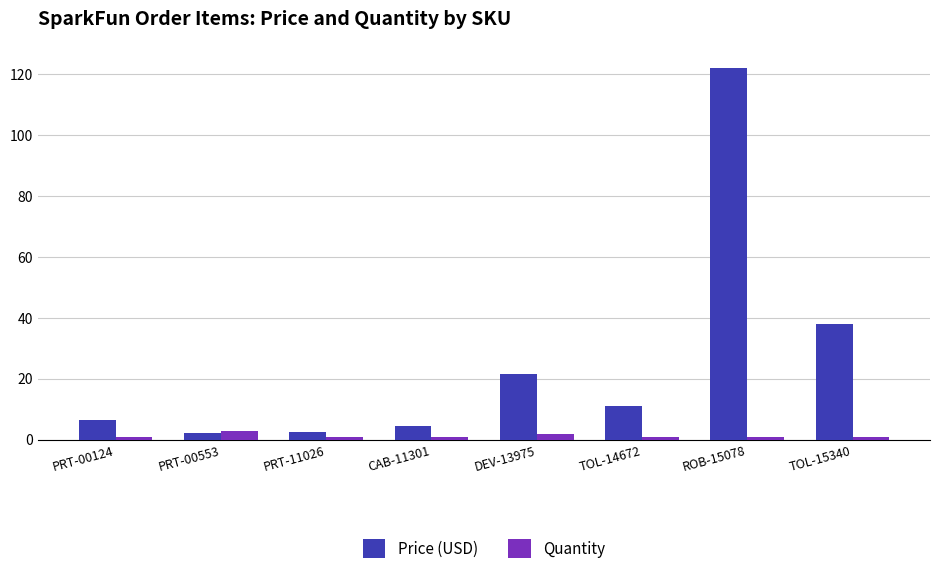

The Price (USD) series shows 2.5 at PRT-11026. True or false?

True